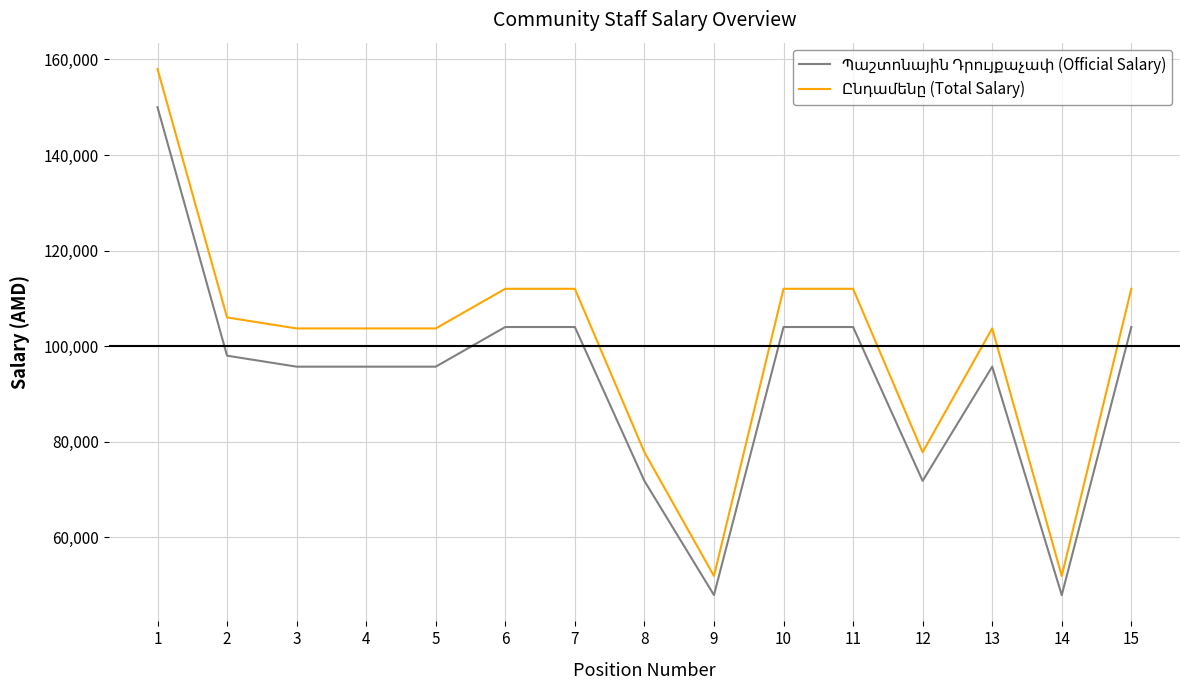

What is the total value across all series at 4?

199400